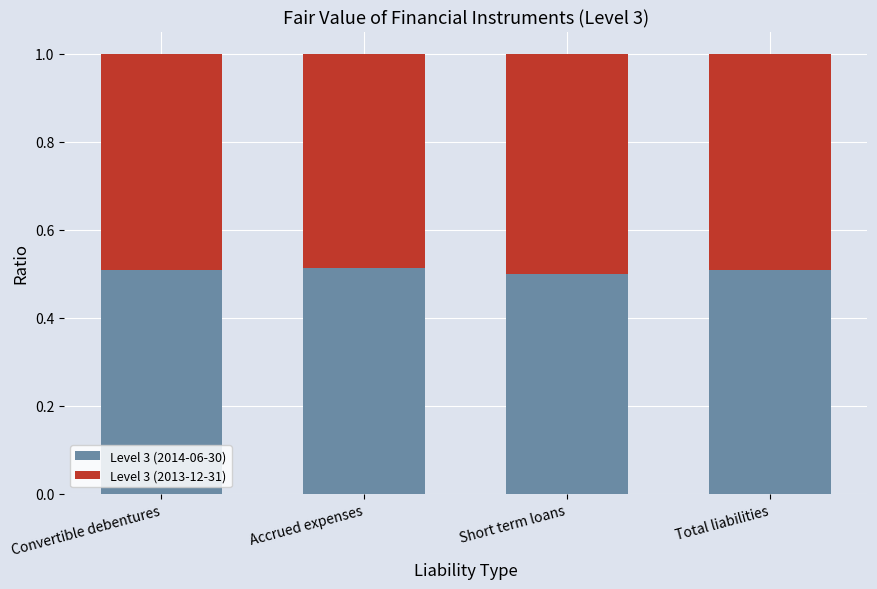

What is the total value across all series at Accrued expenses?

1.0